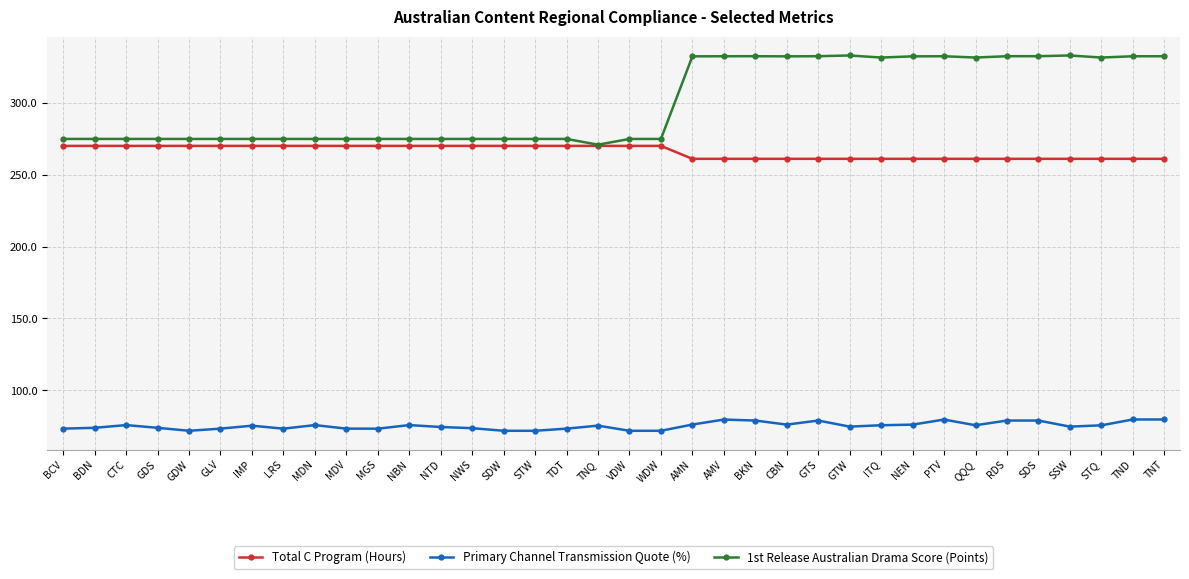

What is the spread (max minus min) of values at NWS?

201.1